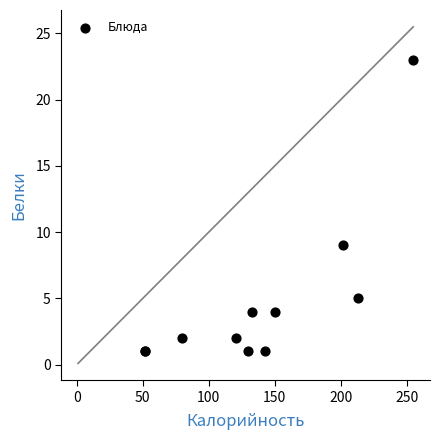

What Y value in the scatter plot is closest to 12?

9